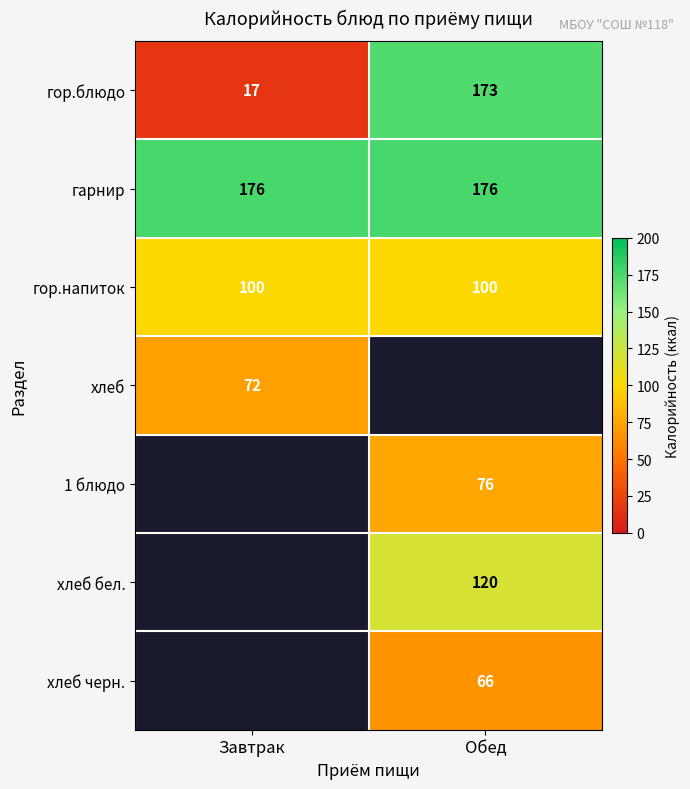

The гарнир series shows 286.5 at Завтрак. True or false?

False